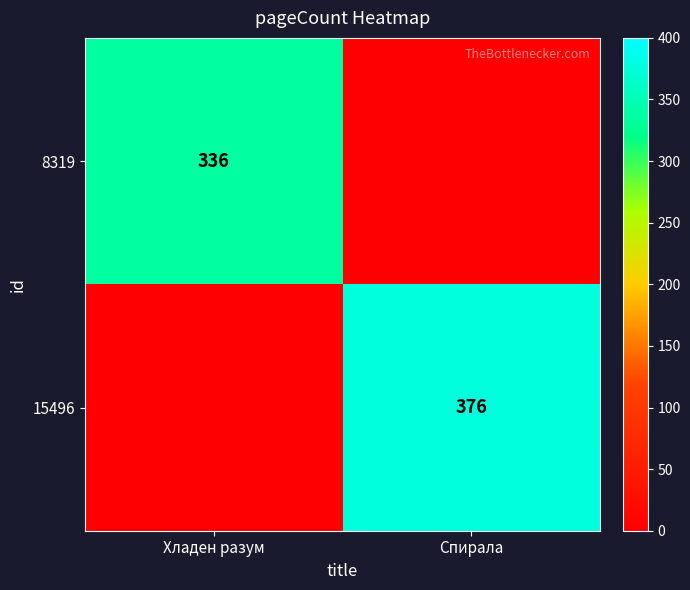

What is the total value across all series at Хладен разум?

336